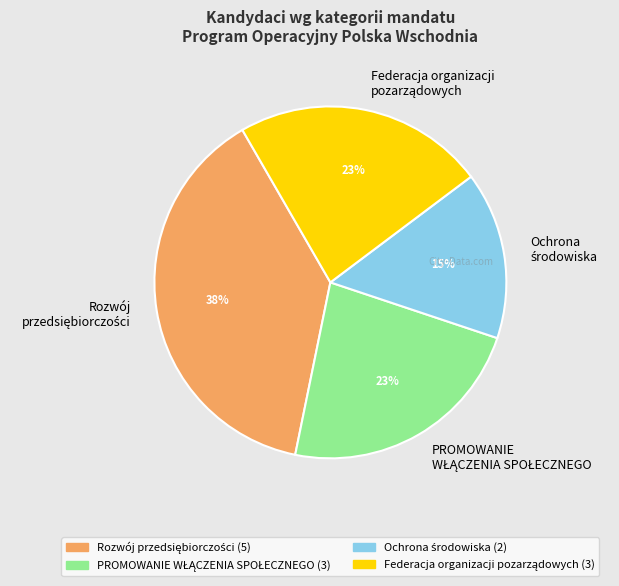

Does any single category account for the majority?

No